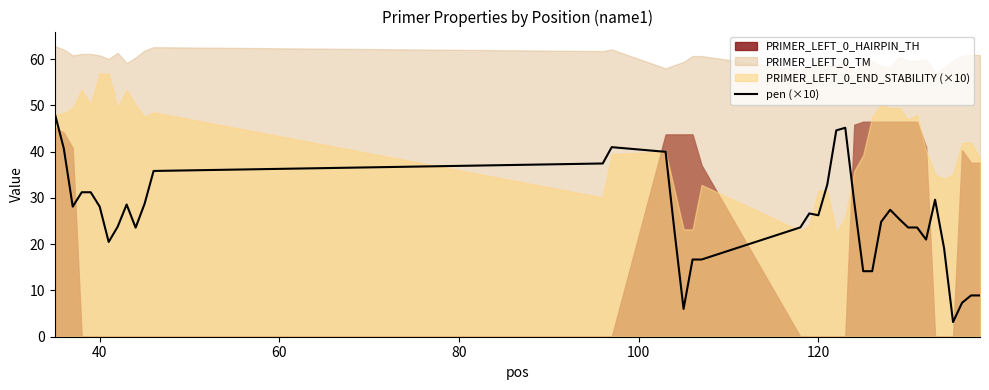

What is the minimum value for pen (×10)?

3.2